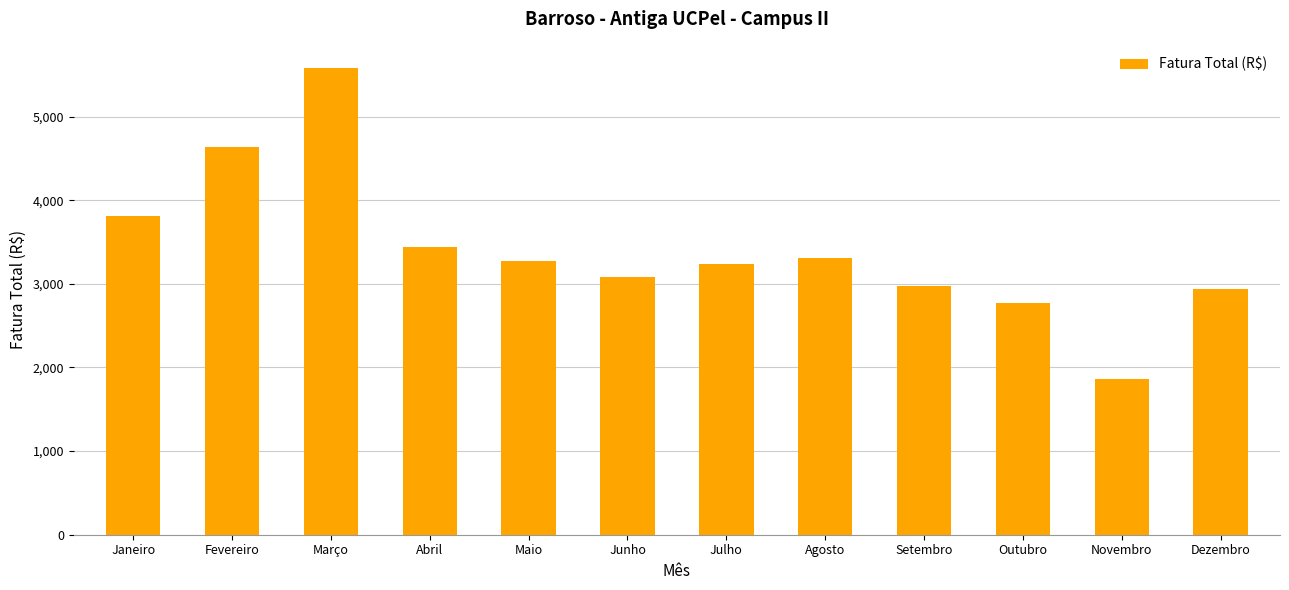

What is the label of the 7th bar from the right?

Junho